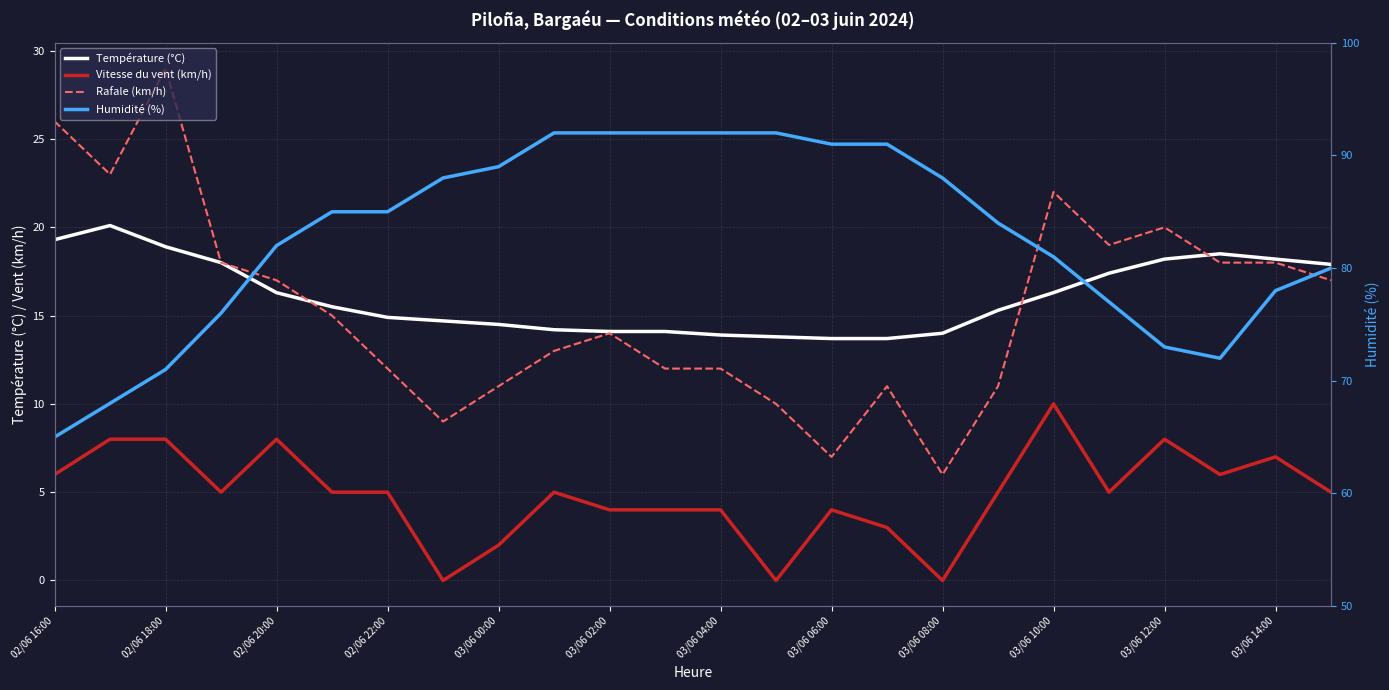

Which series changed the most between 02/06 18:00 and 03/06 14:00?

Rafale (km/h)